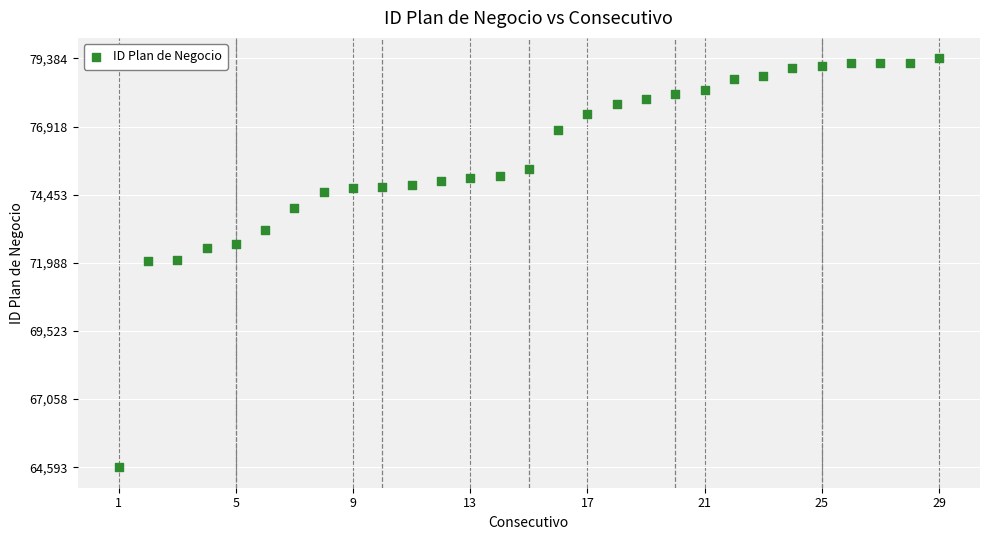

What is the range of Y values (max minus min)?

14791